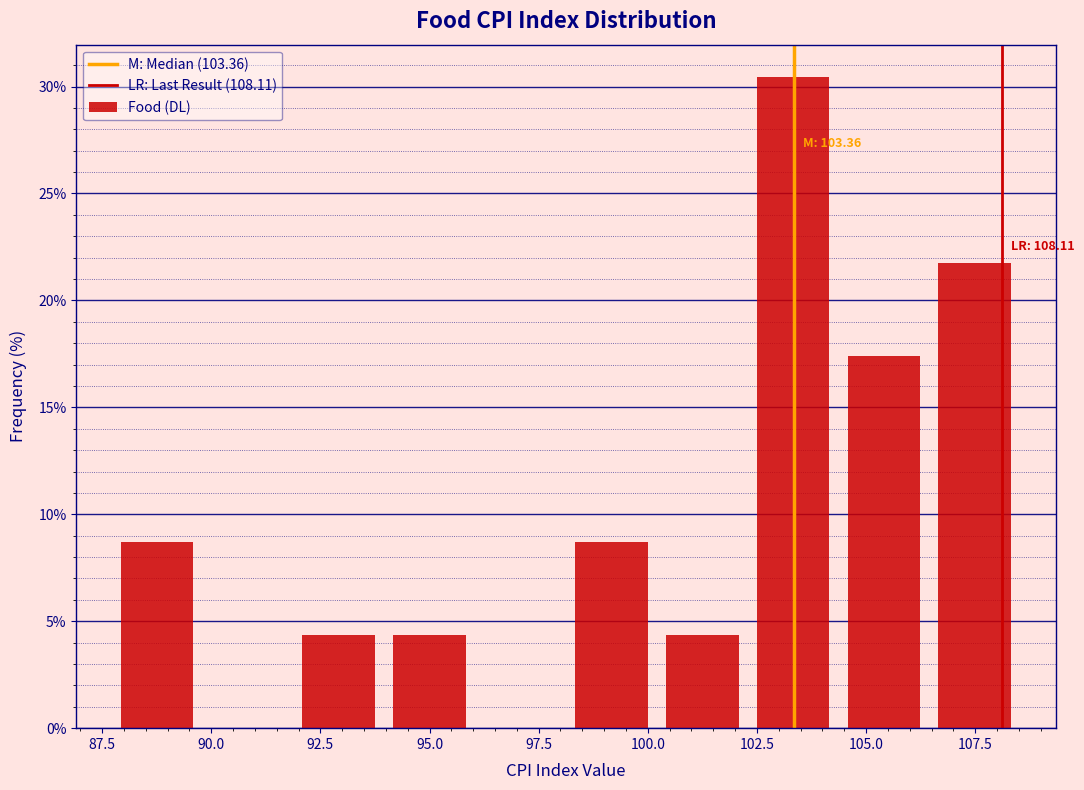

Which range on the x-axis has the tallest bar?

102.5 to 104.5